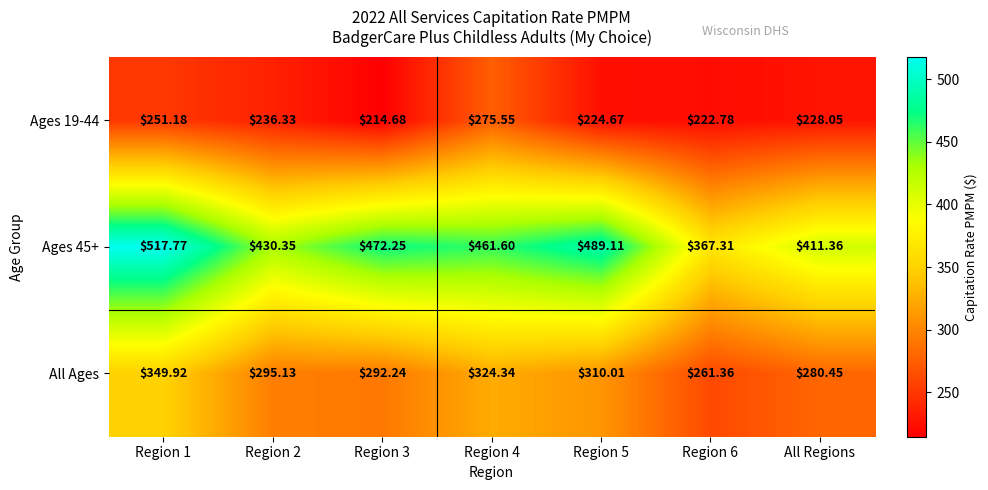

Is the value of Ages 19-44 at Region 1 greater than the value of All Ages at Region 5?

No